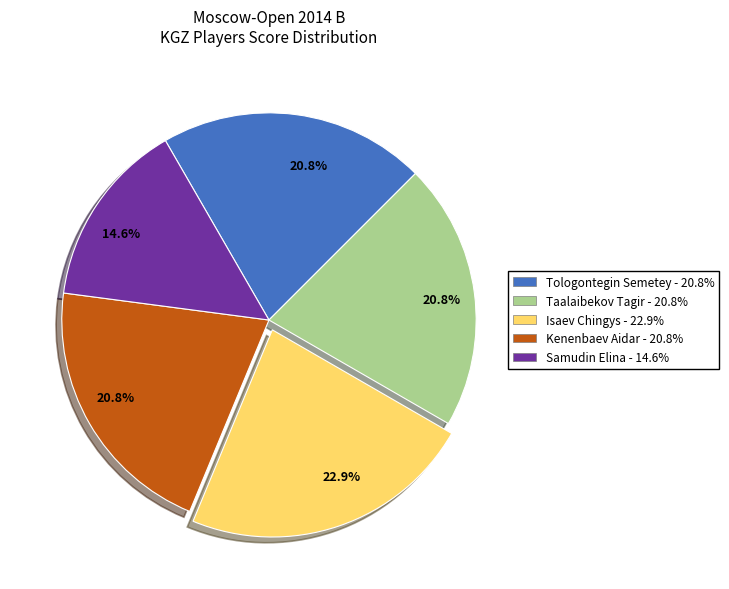

Combined, what portion of the pie is Samudin Elina and Tologontegin Semetey?

35.4%